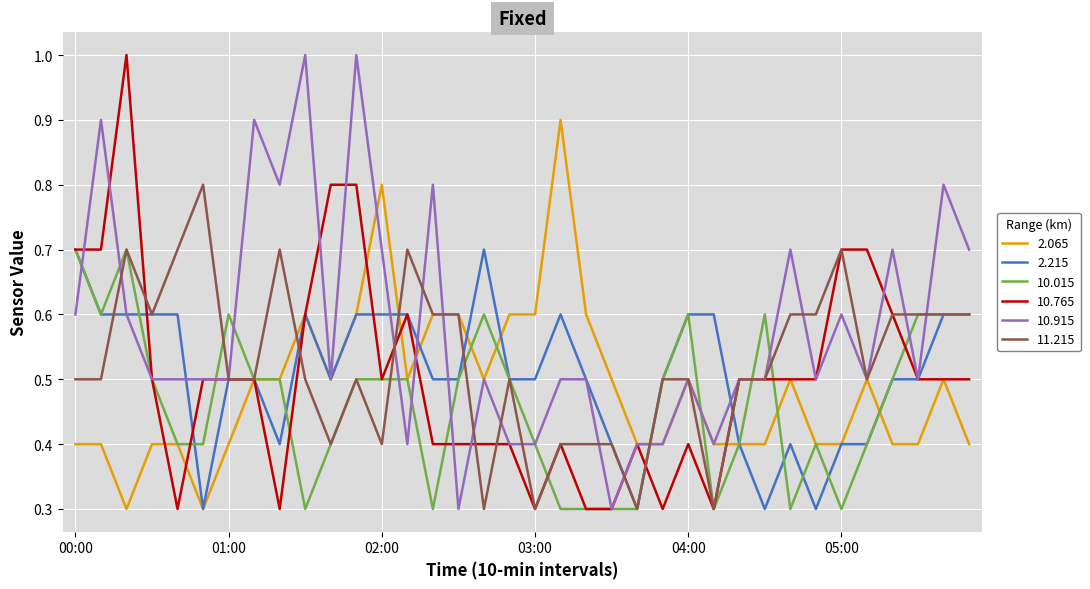

What is the smallest value displayed?

0.3